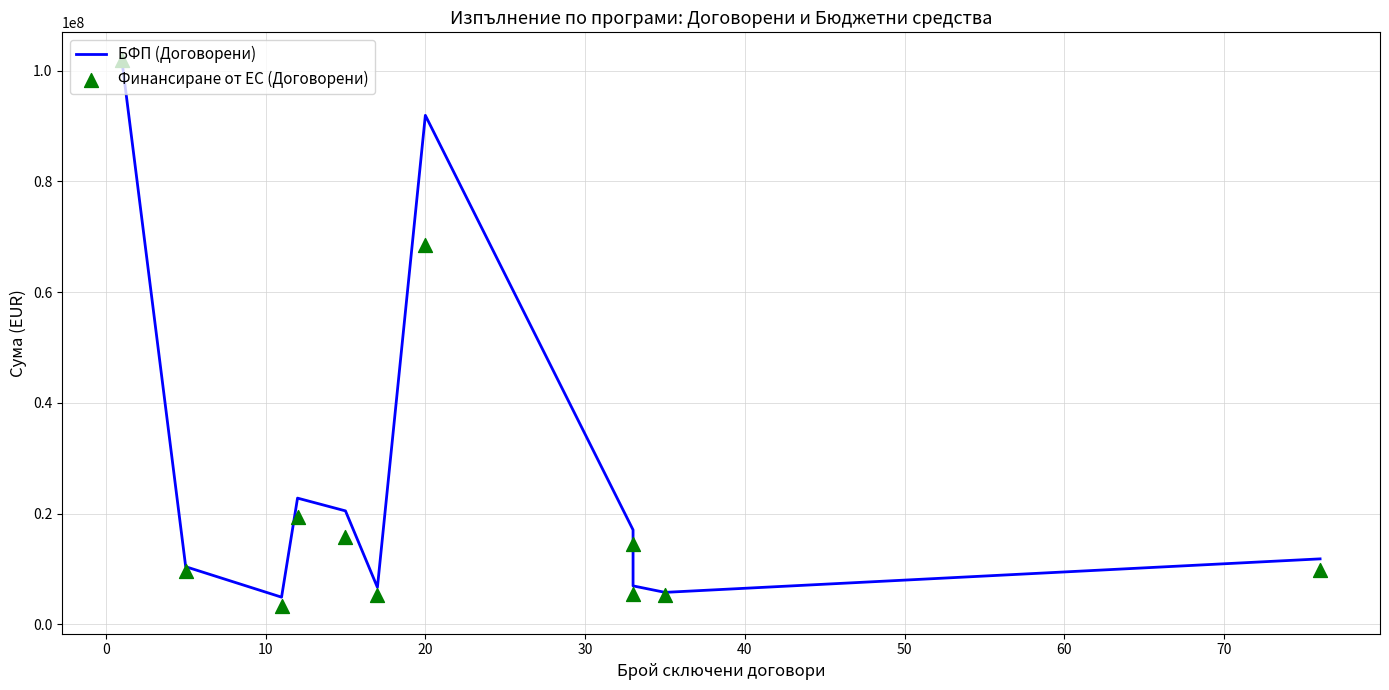

What is the total value across all series at 40?

12039426.4